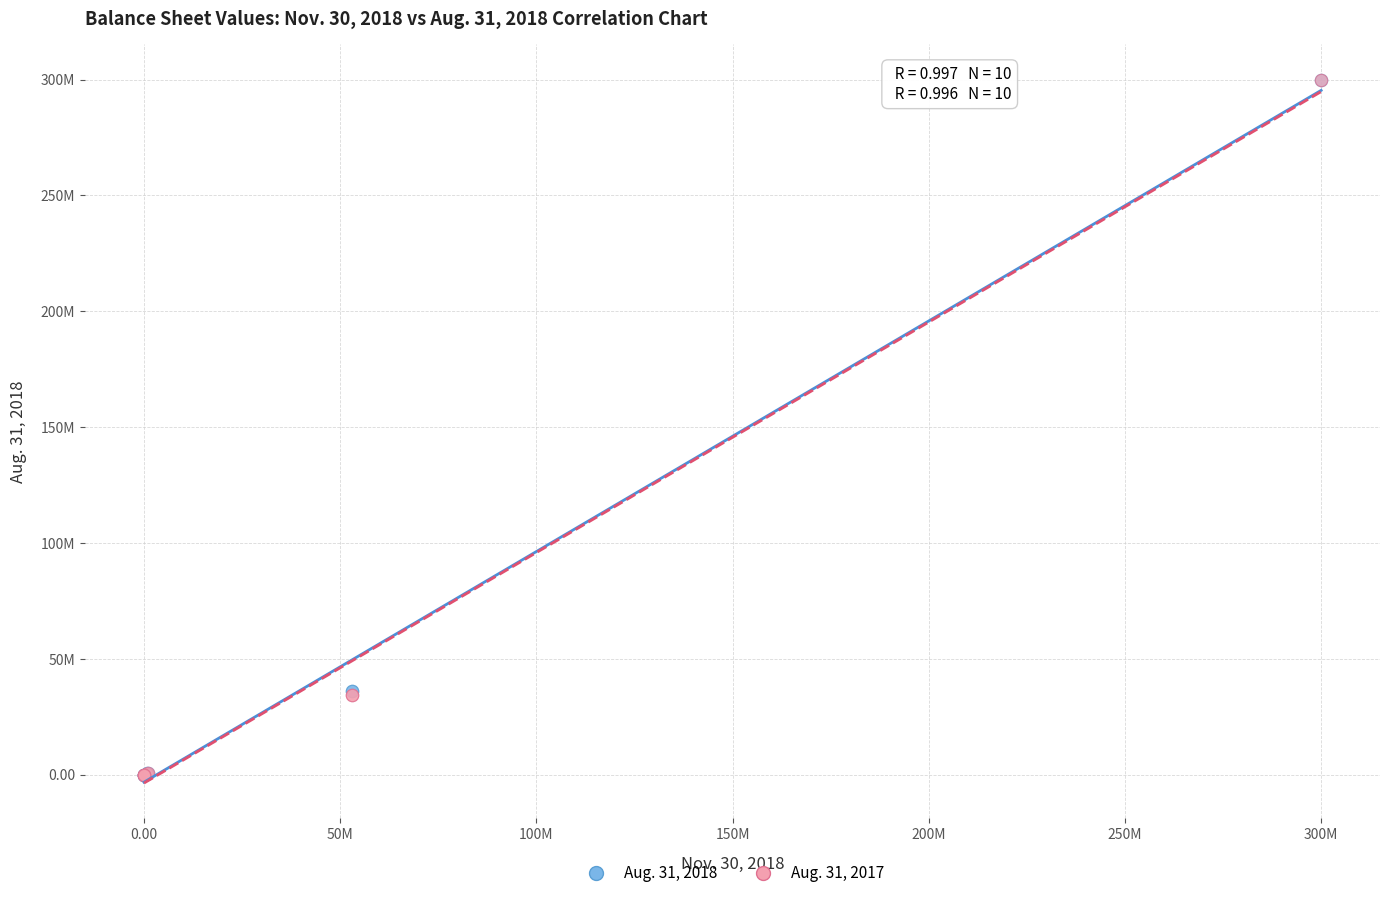

What are all the series names shown in the legend?

Aug. 31, 2018, Aug. 31, 2017